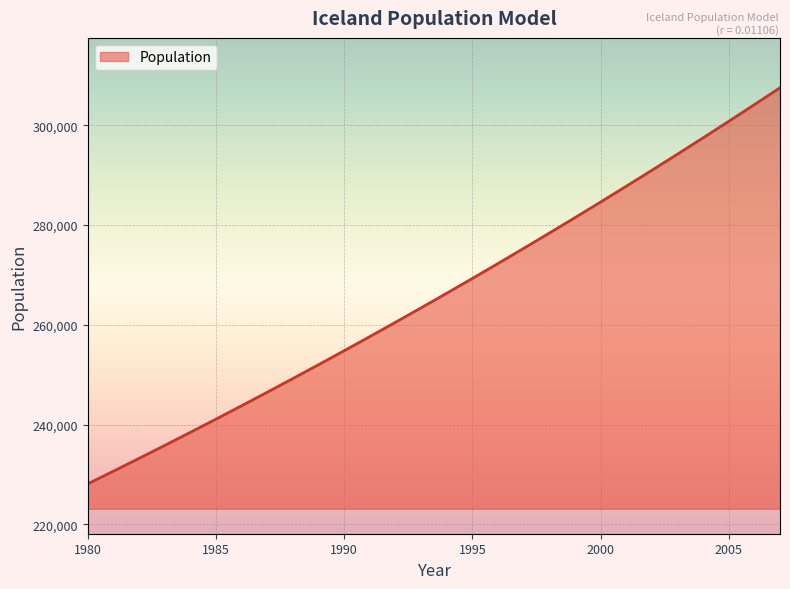

What is the minimum value shown in the chart?

228138.0